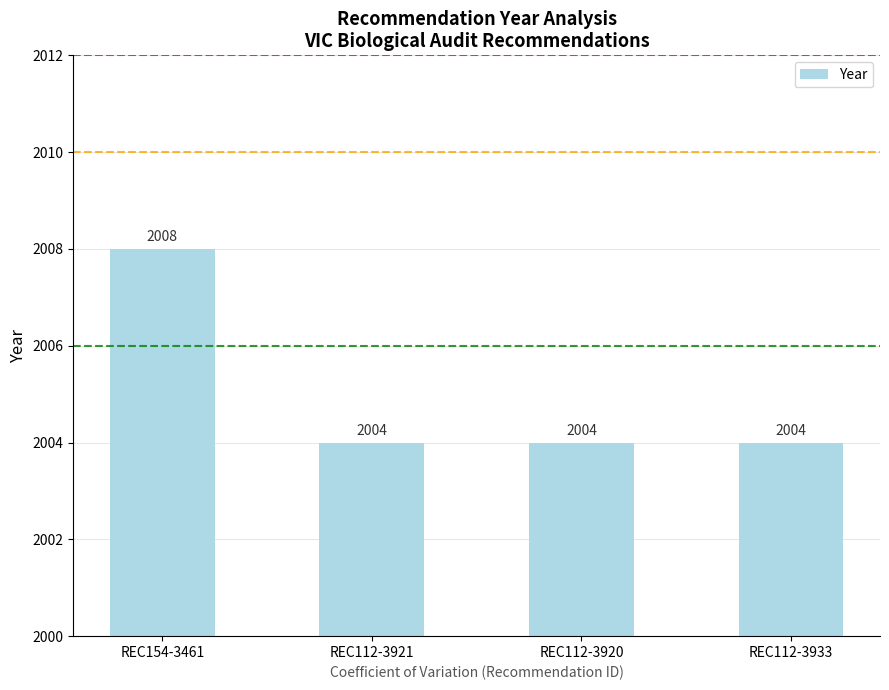

Does the chart contain any negative values?

No